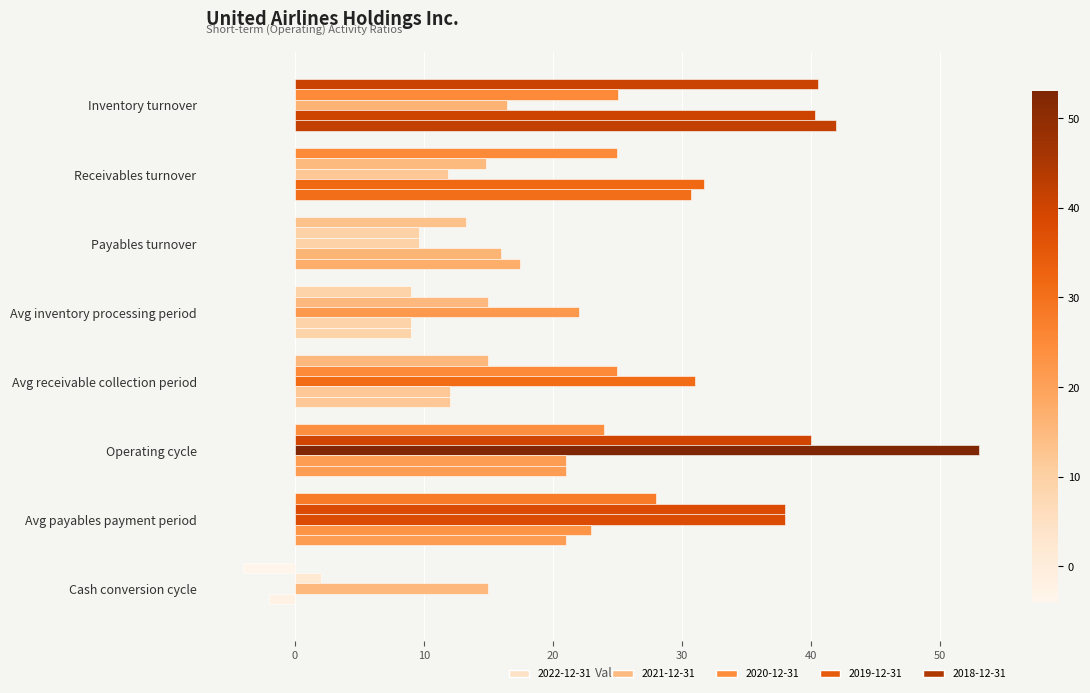

How many categories are shown in the chart?

8